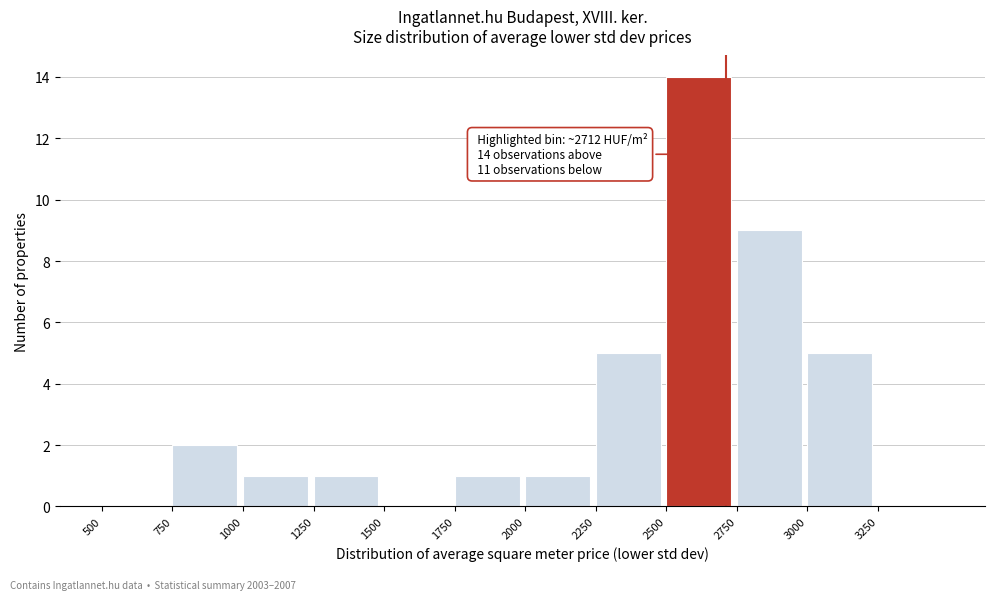

Over which range of the x-axis is the bar tallest?

2500 to 2750